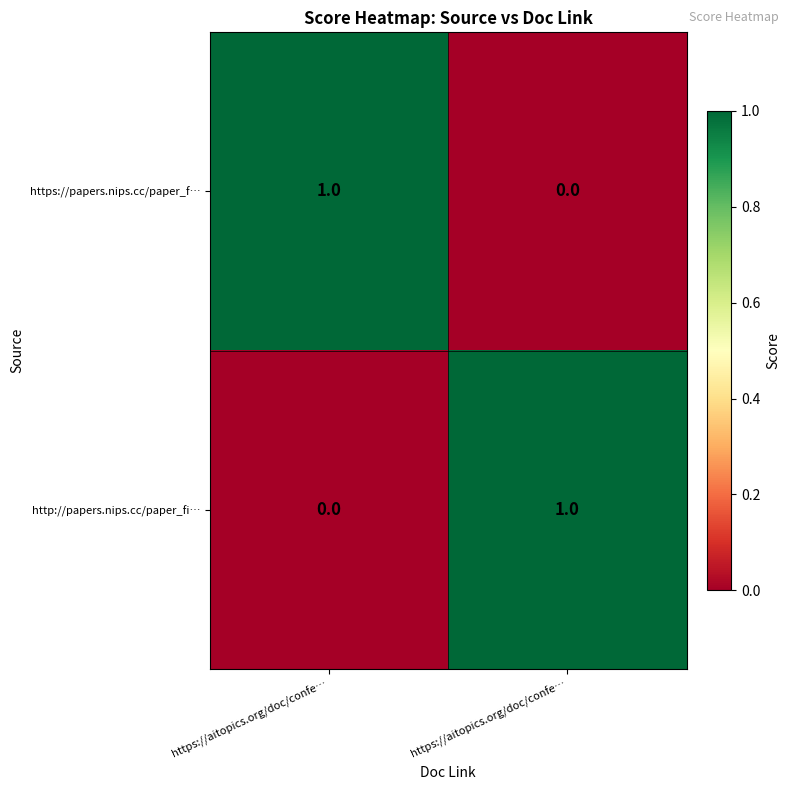

Count the number of categories in the chart.

2